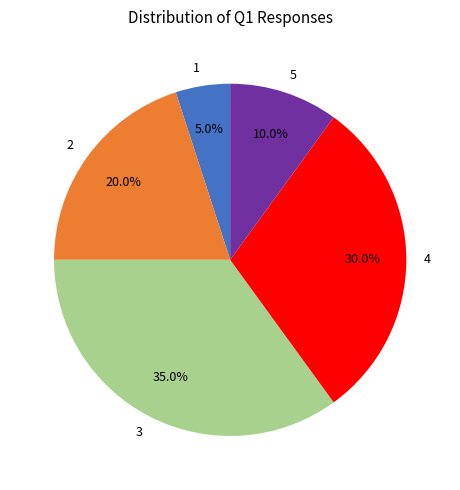

Which slice is the largest?

3